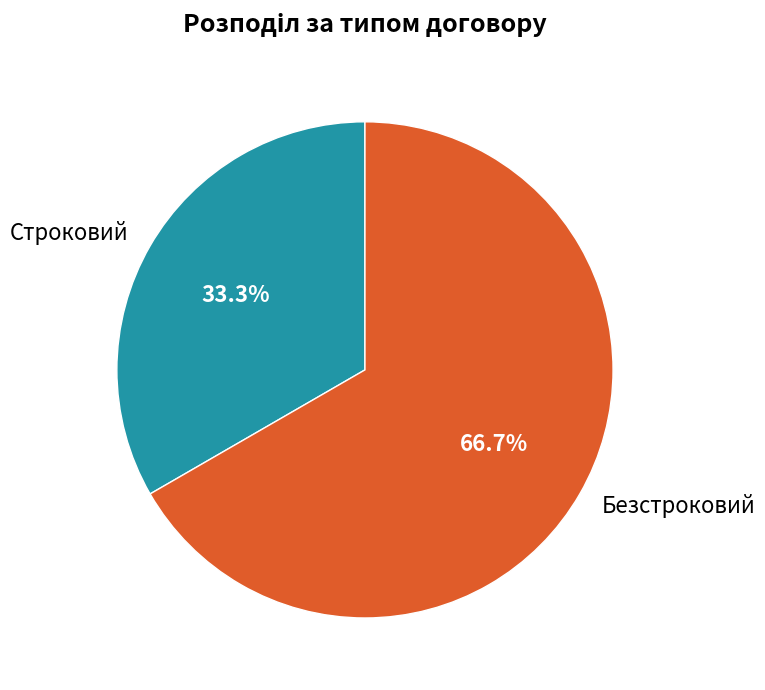

The Безстроковий slice represents 72% of the pie. True or false?

False